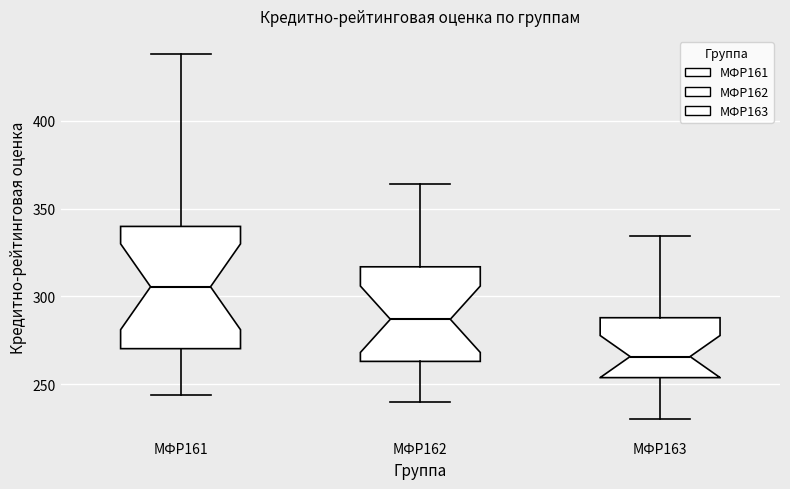

Comparing the boxes themselves (not the whiskers), which one is the tallest?

МФР161